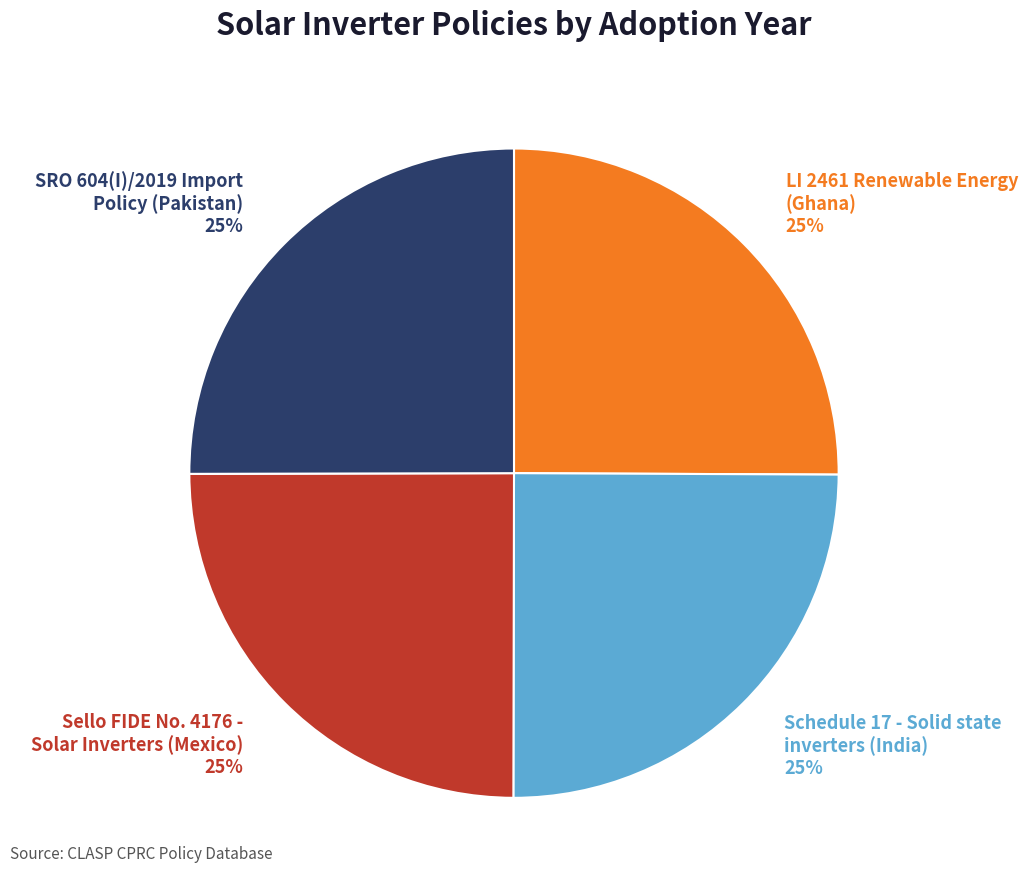

To the nearest percent, what portion does LI 2461 Renewable Energy (Ghana) represent?

25%